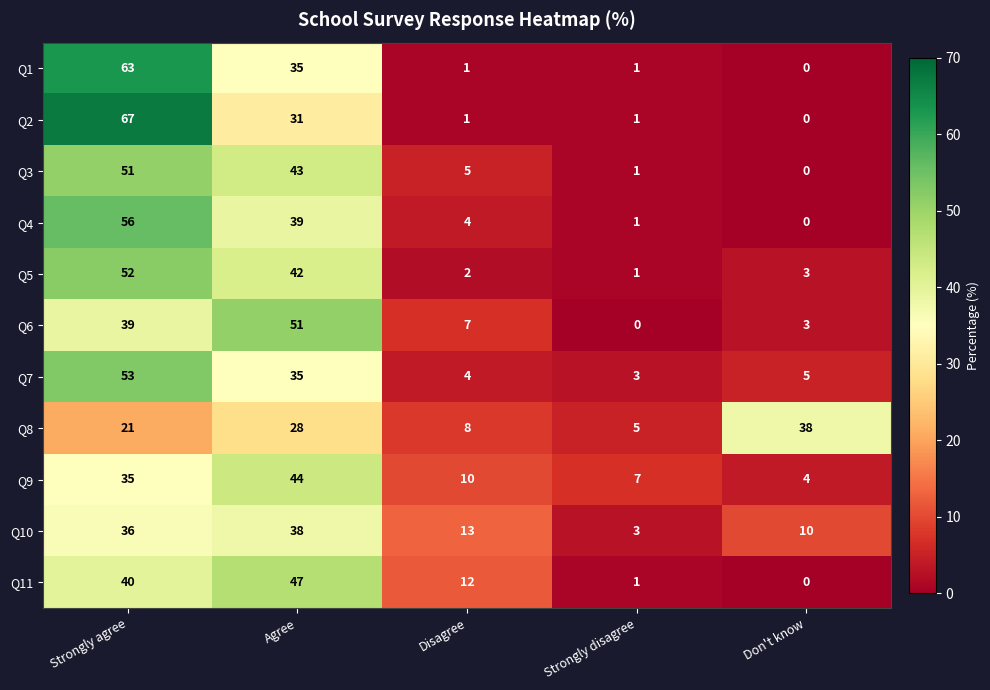

Count the number of data series in this chart.

11